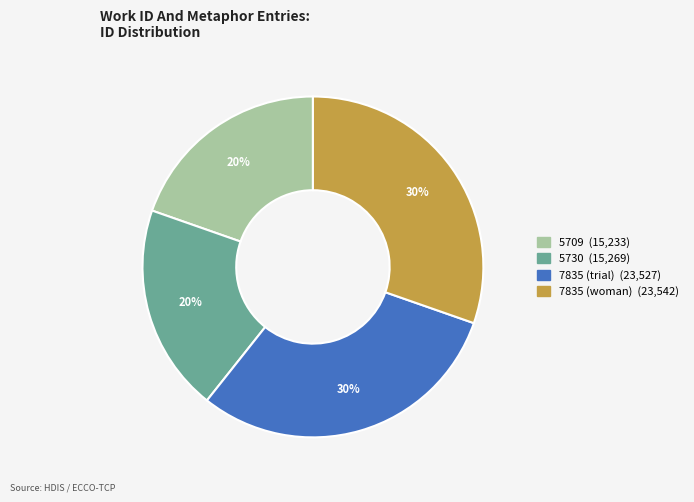

The 5709 slice represents 6% of the pie. True or false?

False